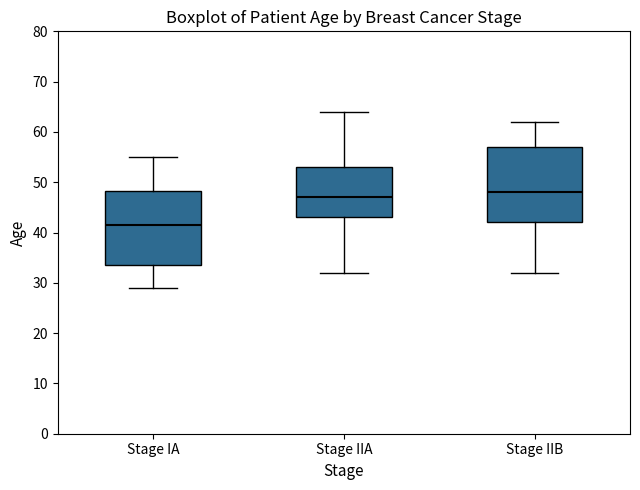

Where does the median line of the box for Stage IIA sit on the y-axis? The values are not printed on the chart, so give them approximately, as read against the axis.

47